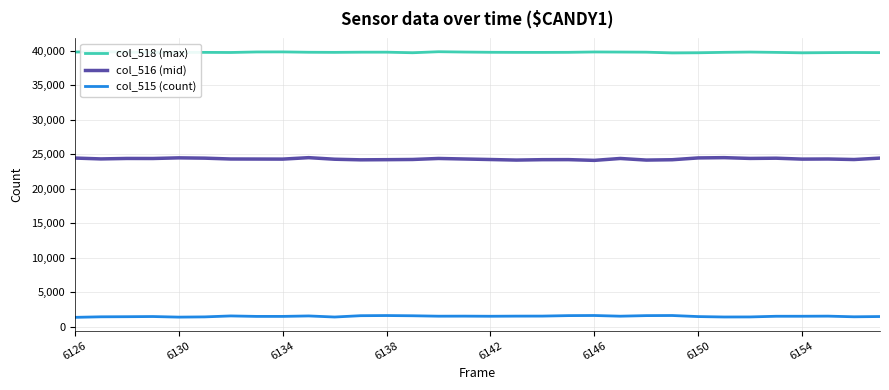

True or false: col_516 (mid) and col_515 (count) intersect in this chart.

False